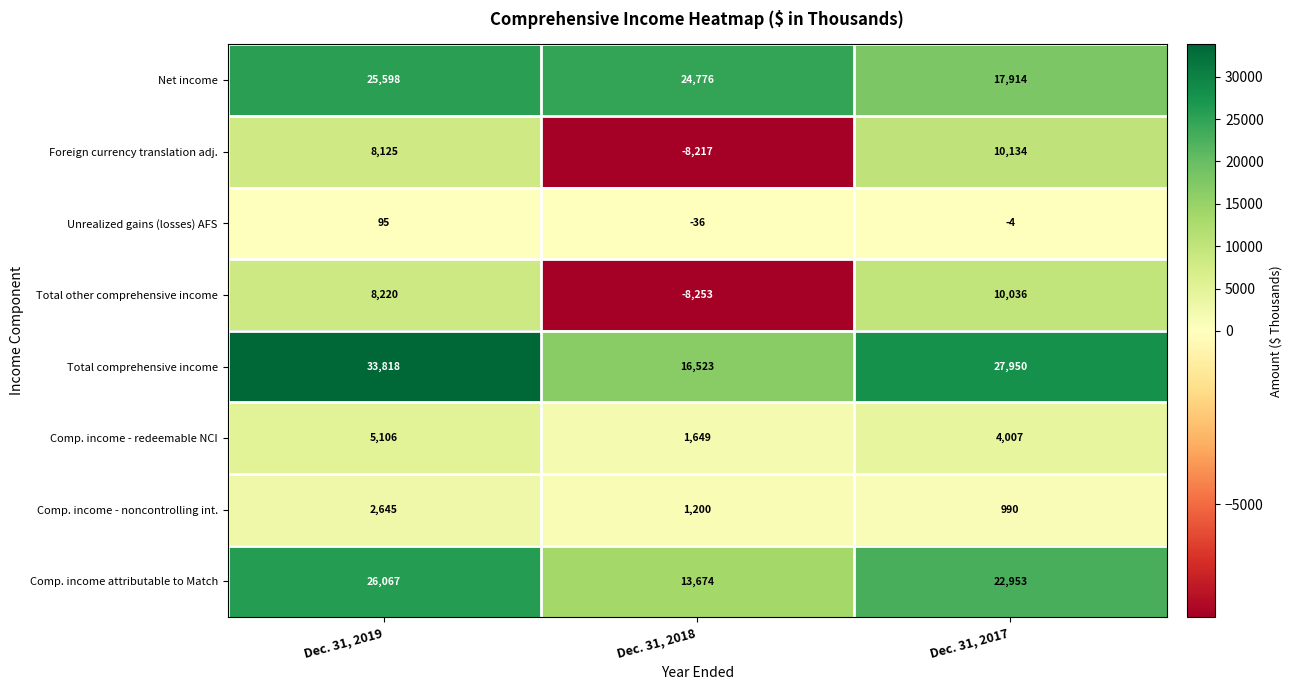

Reading left to right, extract all data points from this chart.

Net income: Dec. 31, 2019=25598	Dec. 31, 2018=24776	Dec. 31, 2017=17914
Foreign currency translation adj.: Dec. 31, 2019=8125	Dec. 31, 2018=-8217	Dec. 31, 2017=10134
Unrealized gains (losses) AFS: Dec. 31, 2019=95	Dec. 31, 2018=-36	Dec. 31, 2017=-4
Total other comprehensive income: Dec. 31, 2019=8220	Dec. 31, 2018=-8253	Dec. 31, 2017=10036
Total comprehensive income: Dec. 31, 2019=33818	Dec. 31, 2018=16523	Dec. 31, 2017=27950
Comp. income - redeemable NCI: Dec. 31, 2019=5106	Dec. 31, 2018=1649	Dec. 31, 2017=4007
Comp. income - noncontrolling int.: Dec. 31, 2019=2645	Dec. 31, 2018=1200	Dec. 31, 2017=990
Comp. income attributable to Match: Dec. 31, 2019=26067	Dec. 31, 2018=13674	Dec. 31, 2017=22953